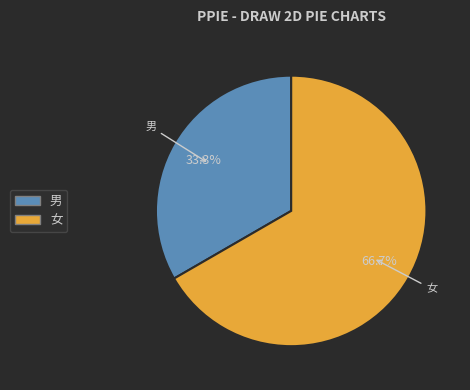

Which has a higher value, 女 or 男?

女